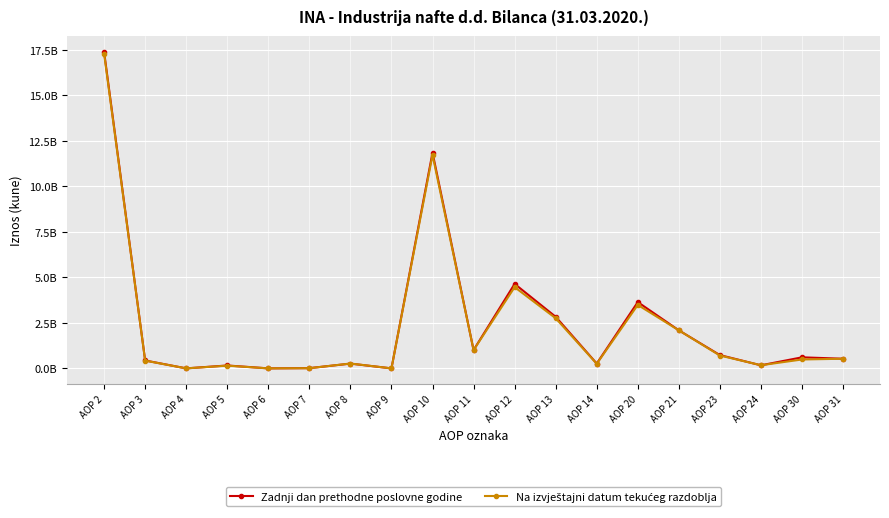

Is this an area chart (filled region under the line)?

No